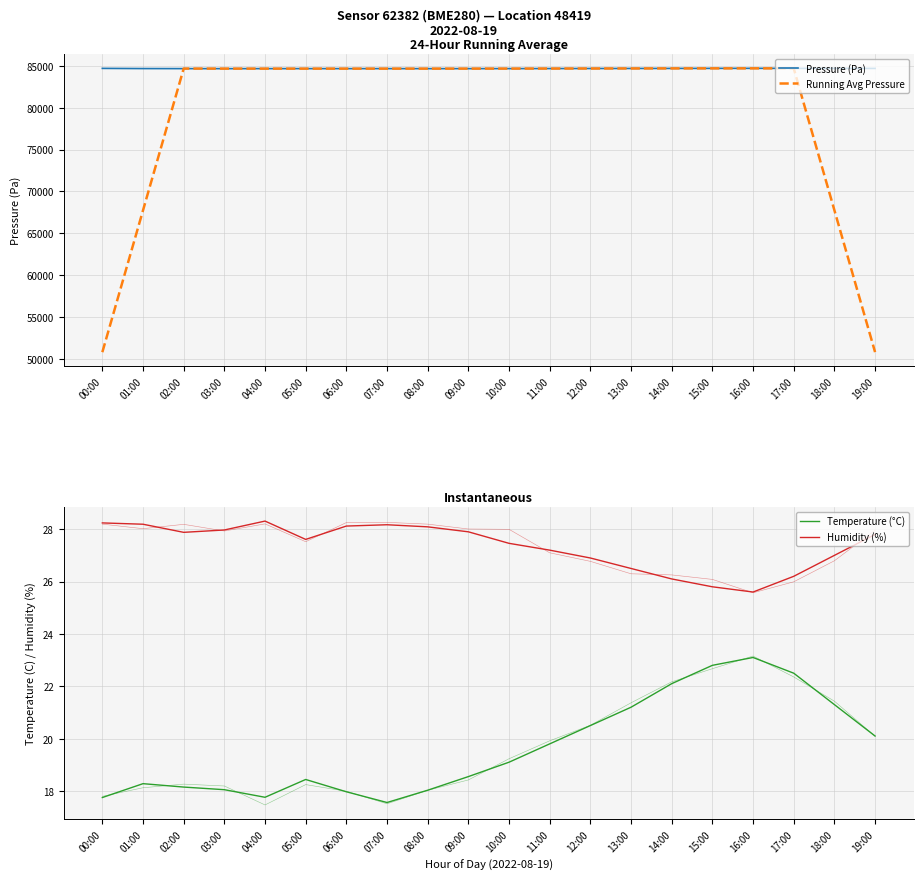

Reading left to right, list all the values displayed in this chart.

Pressure (Pa): 84689.8	84667.4	84660.6	84657.7	84660.6	84661.6	84660.5	84662.2	84658.8	84660.2	84663.5	84668.9	84675.2	84680.1	84685.3	84690.5	84695.1	84692.3	84688.7	84684.2
Running Avg Pressure: 50803.5	67735.1	84667.2	84661.5	84660.2	84660.5	84660.7	84660.6	84661.0	84662.7	84665.3	84669.6	84674.6	84680.0	84685.2	84688.7	84690.4	84690.2	67752.1	50813.0
Temperature (°C): 17.8	18.3	18.1	18.1	17.8	18.4	18.0	17.6	18.0	18.6	19.1	19.8	20.5	21.2	22.1	22.8	23.1	22.5	21.3	20.1
Humidity (%): 28.2	28.2	27.9	28.0	28.3	27.6	28.1	28.2	28.1	27.9	27.5	27.2	26.9	26.5	26.1	25.8	25.6	26.2	27.0	27.8